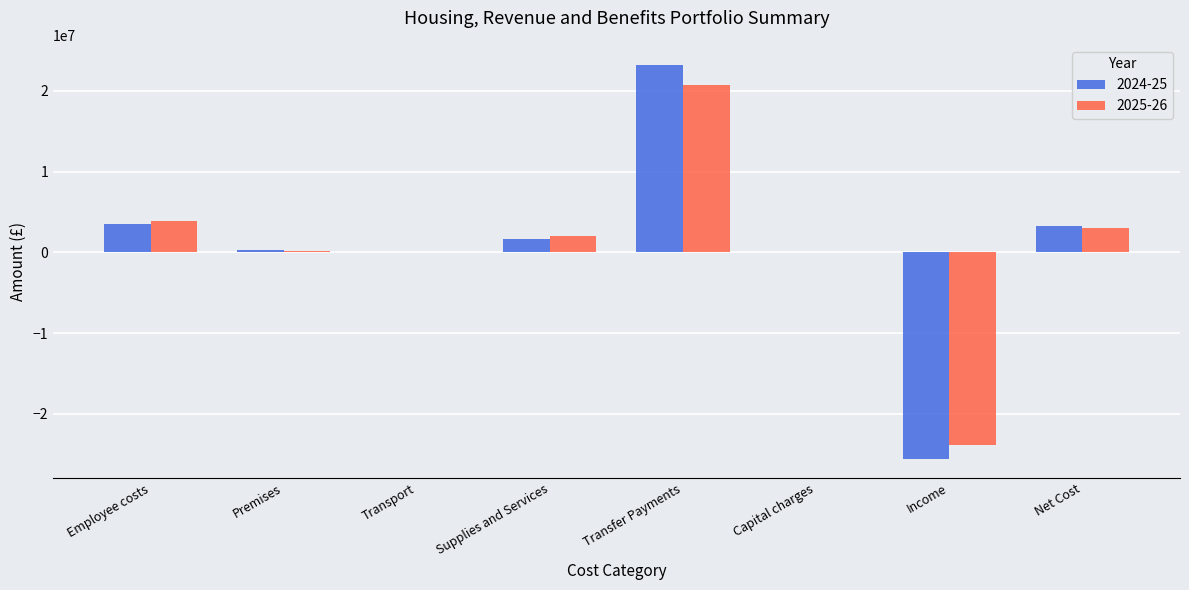

True or false: 2024-25 has a value of -25541800 at Income.

True